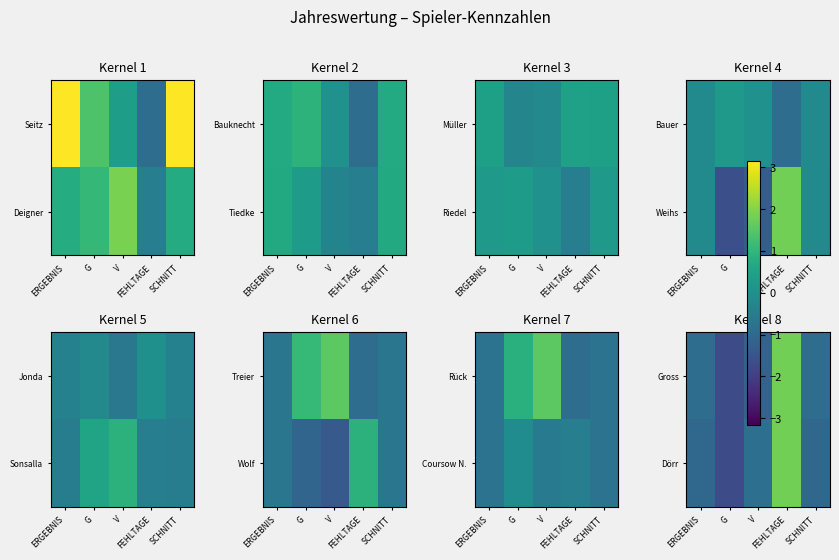

Which category has the lowest value across all series?

G